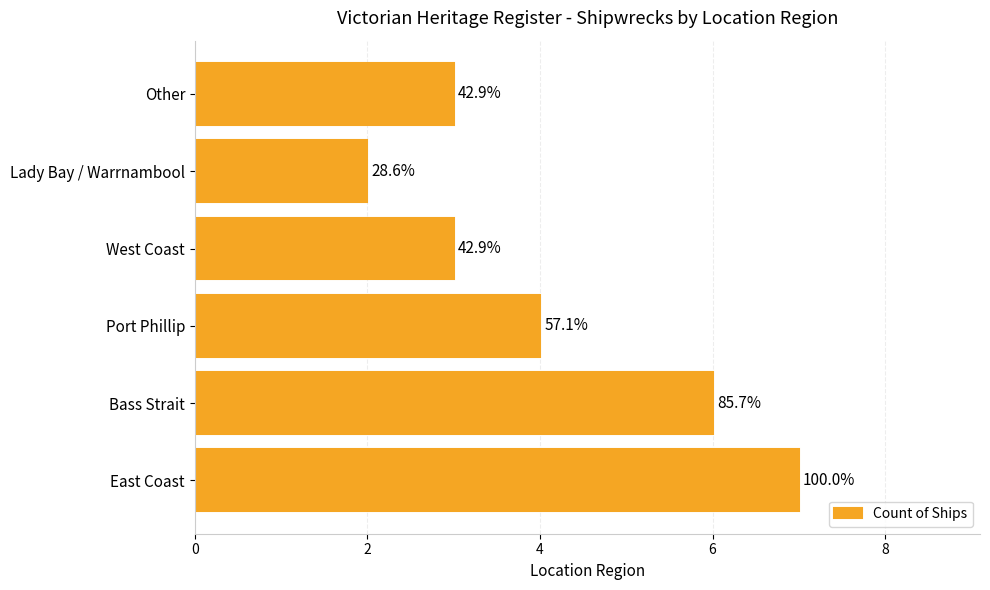

How many bars are there in total?

6